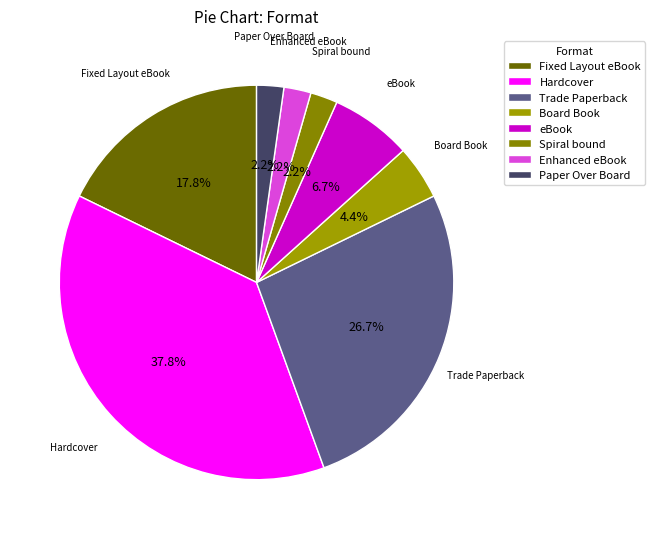

Is there a majority slice in this chart?

No